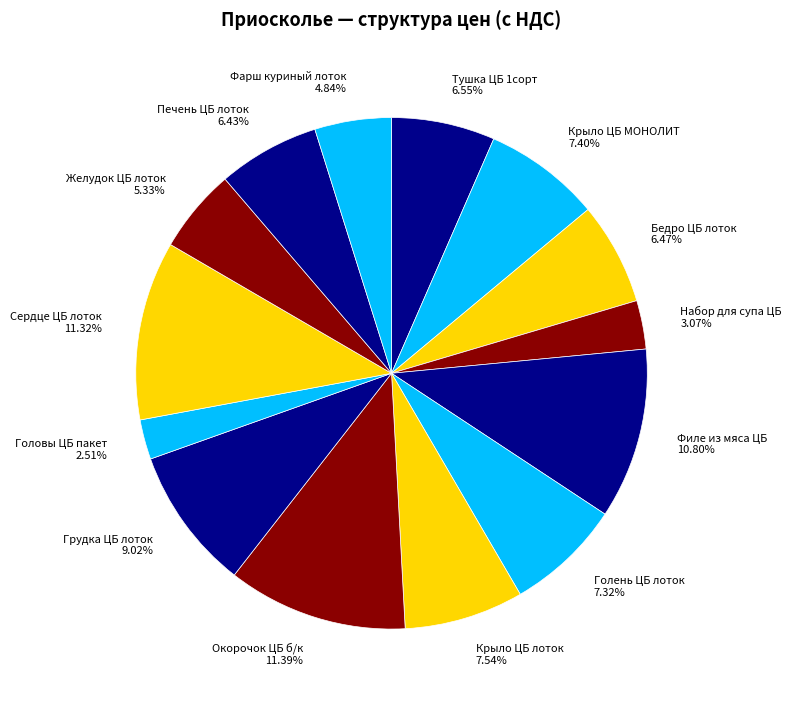

Is there any slice that represents more than half of the pie?

No